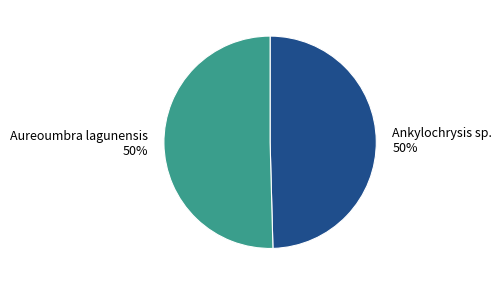

Combined, do Aureoumbra lagunensis and Ankylochrysis sp. account for over 50%?

Yes